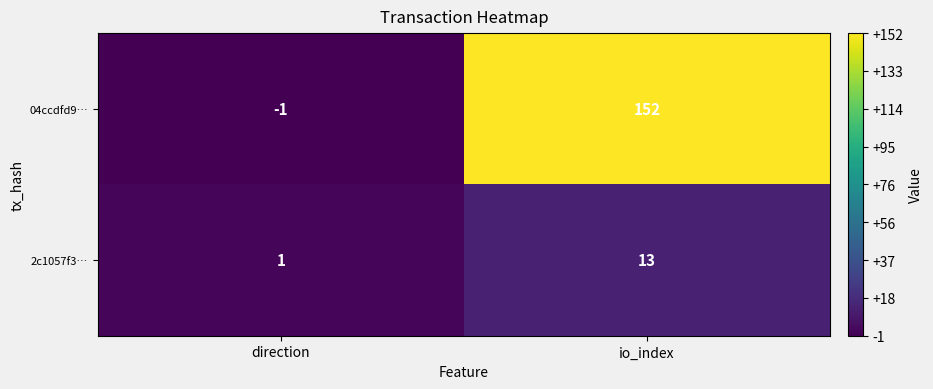

What is the difference between the highest and lowest values at direction?

2